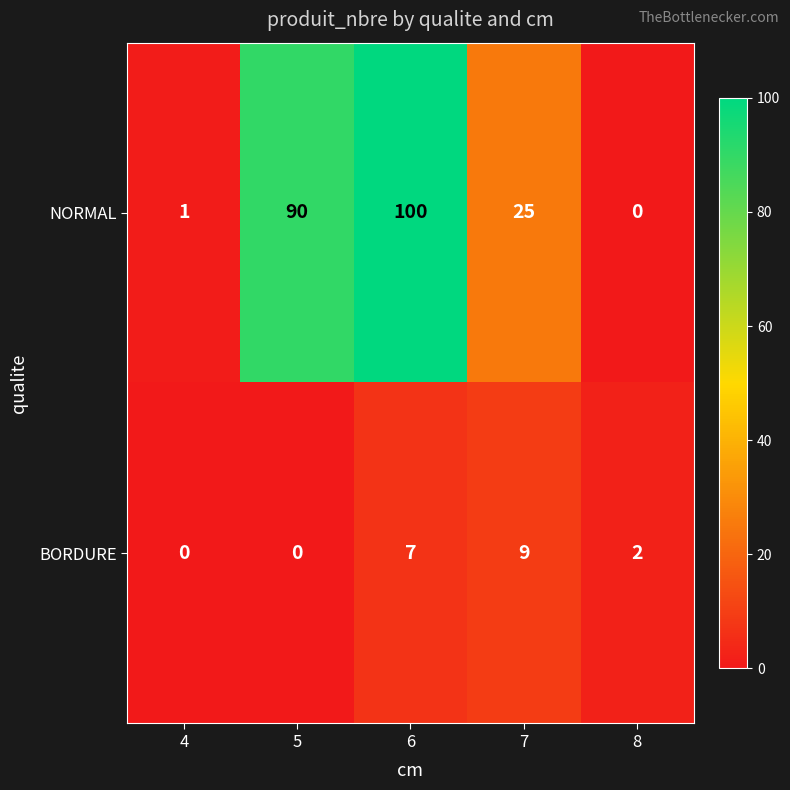

Which series has the largest total across all categories?

NORMAL